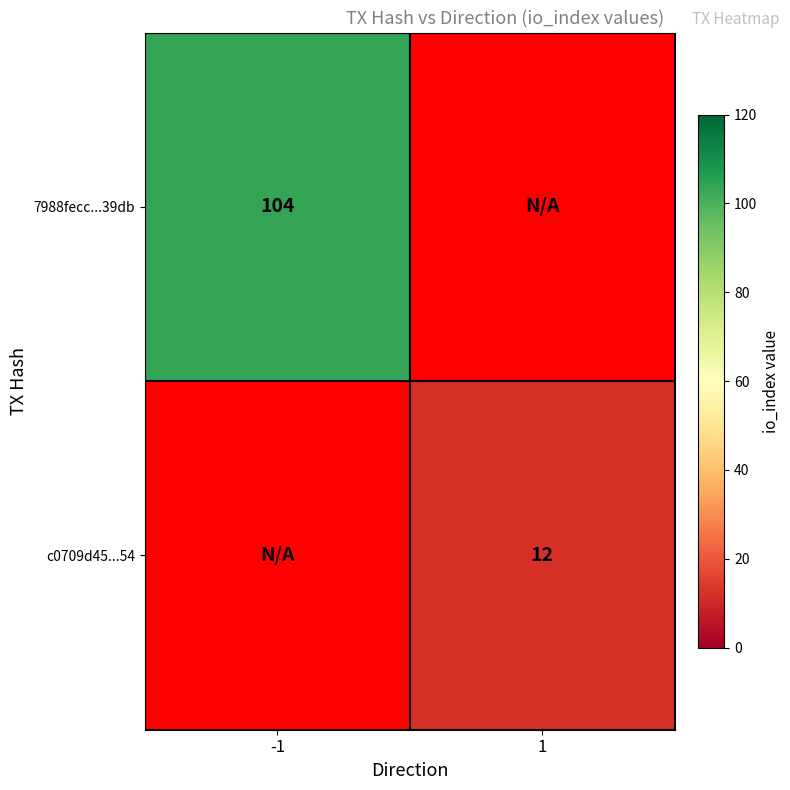

Is the value of c0709d45...54 at 1 greater than the value of 7988fecc...39db at -1?

No